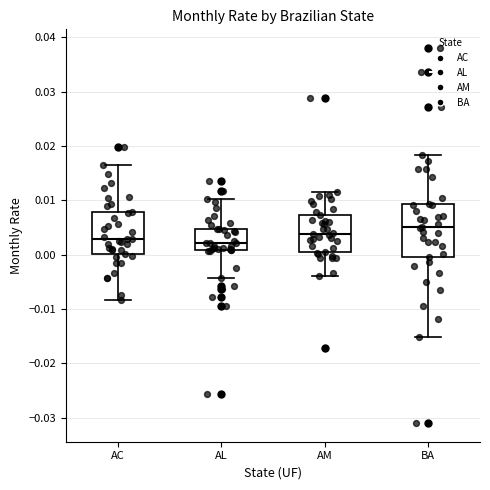

Where does the median line of the box for AL sit on the y-axis? The values are not printed on the chart, so give them approximately, as read against the axis.

0.002